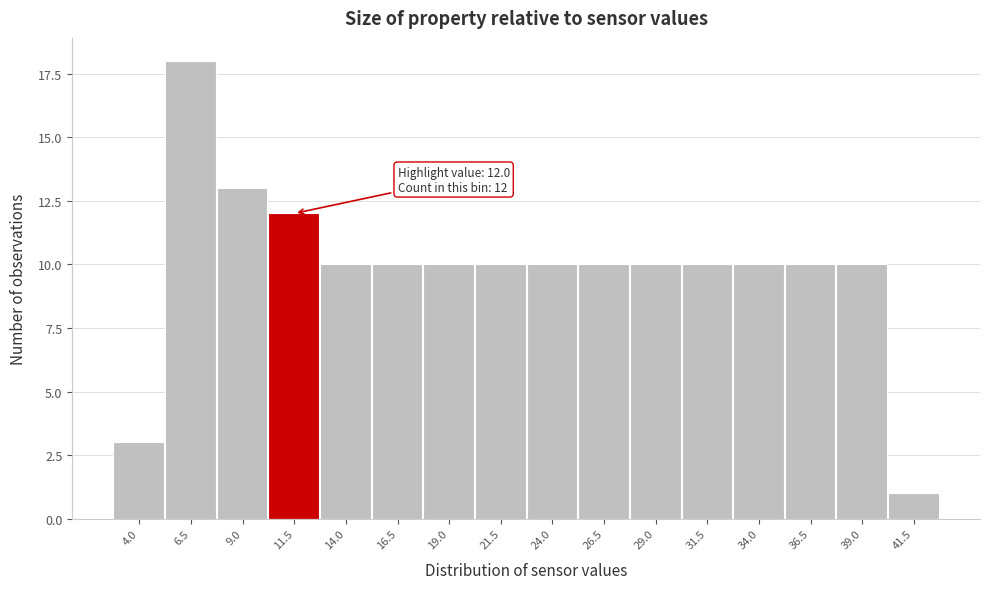

Reading right to left, extract all data points from this chart.

41.5=1	39.0=10	36.5=10	34.0=10	31.5=10	29.0=10	26.5=10	24.0=10	21.5=10	19.0=10	16.5=10	14.0=10	11.5=12	9.0=13	6.5=18	4.0=3